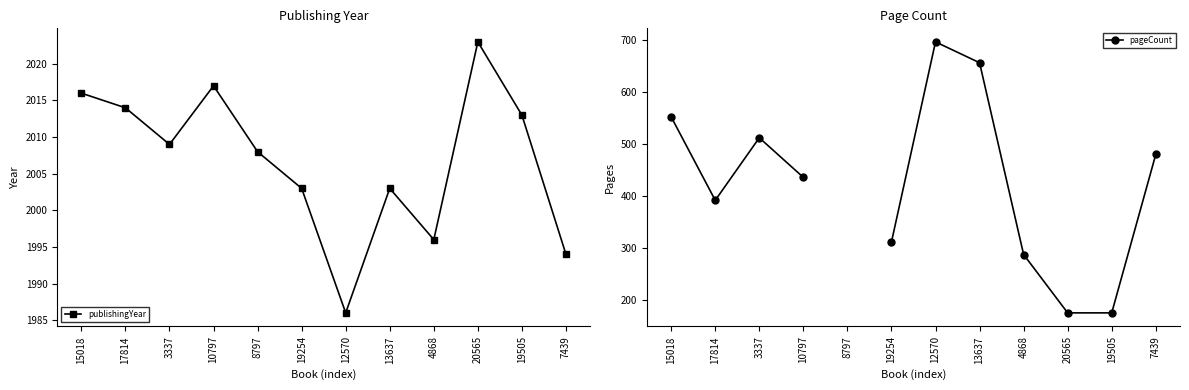

True or false: pageCount has a value of 176.0 at 19505.

True